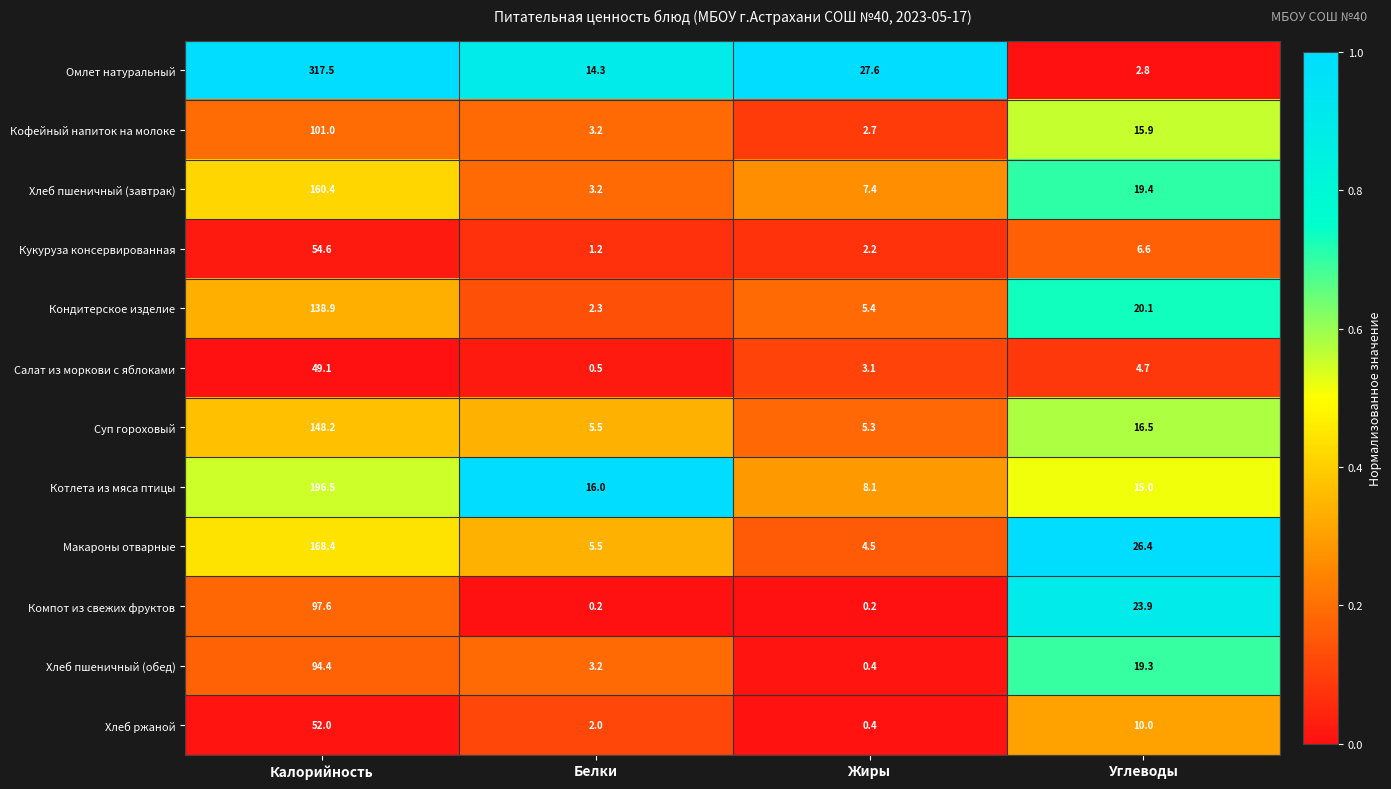

What is the average value of the Макароны отварные series?

51.2